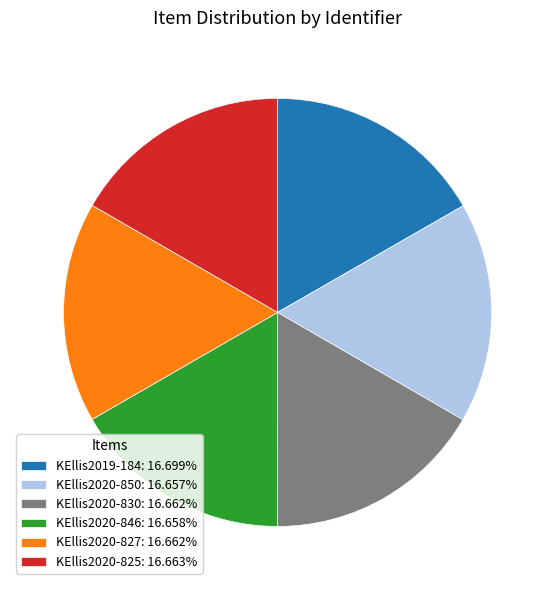

Does KEllis2020-827 represent more than half of the total?

No